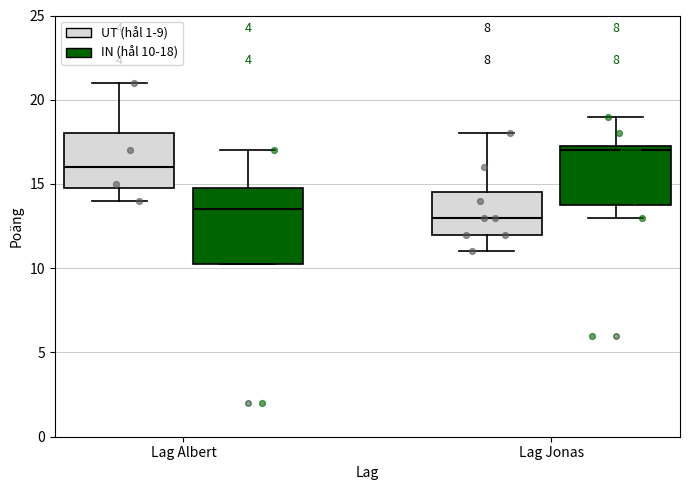

Where does the median line of the box for Lag Albert (UT (hål 1-9)) sit on the y-axis? The values are not printed on the chart, so give them approximately, as read against the axis.

16.0